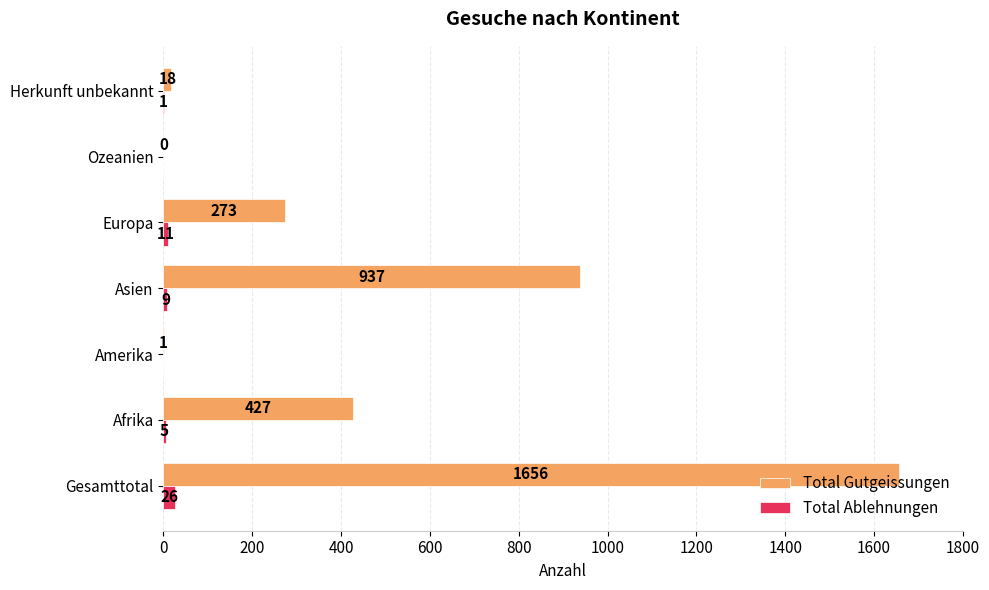

Is it true that Total Gutgeissungen equals 754 at Afrika?

False